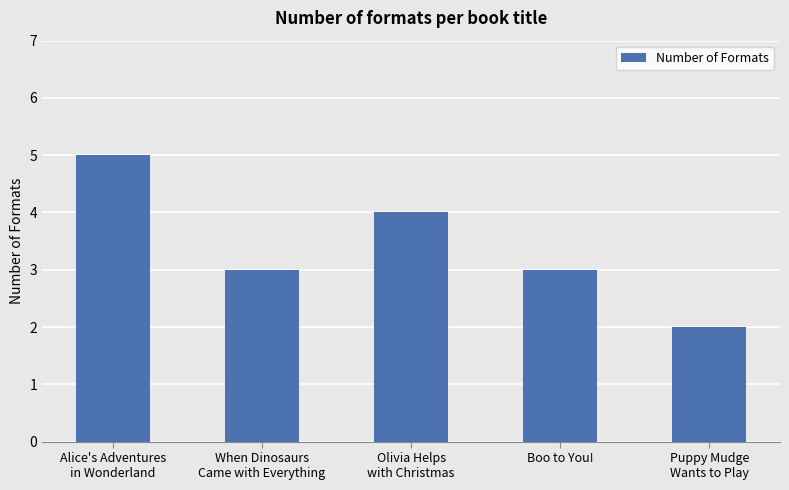

Count the values in the range 3 to 4.

3